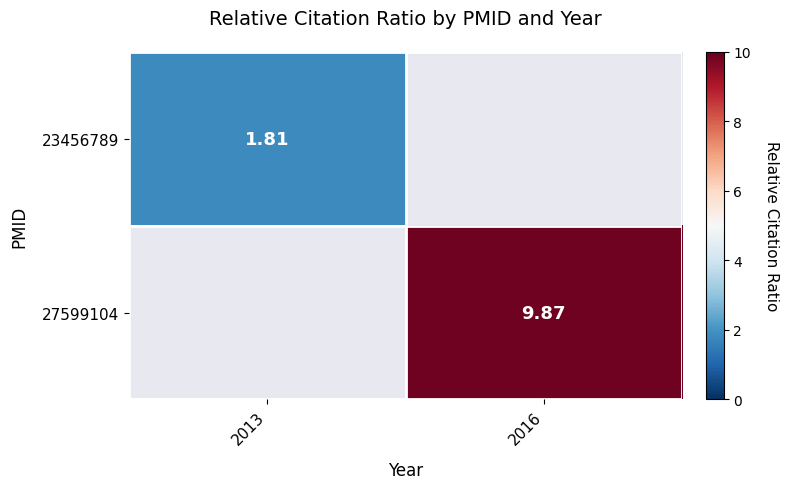

How many values in the 27599104 series exceed 9?

1